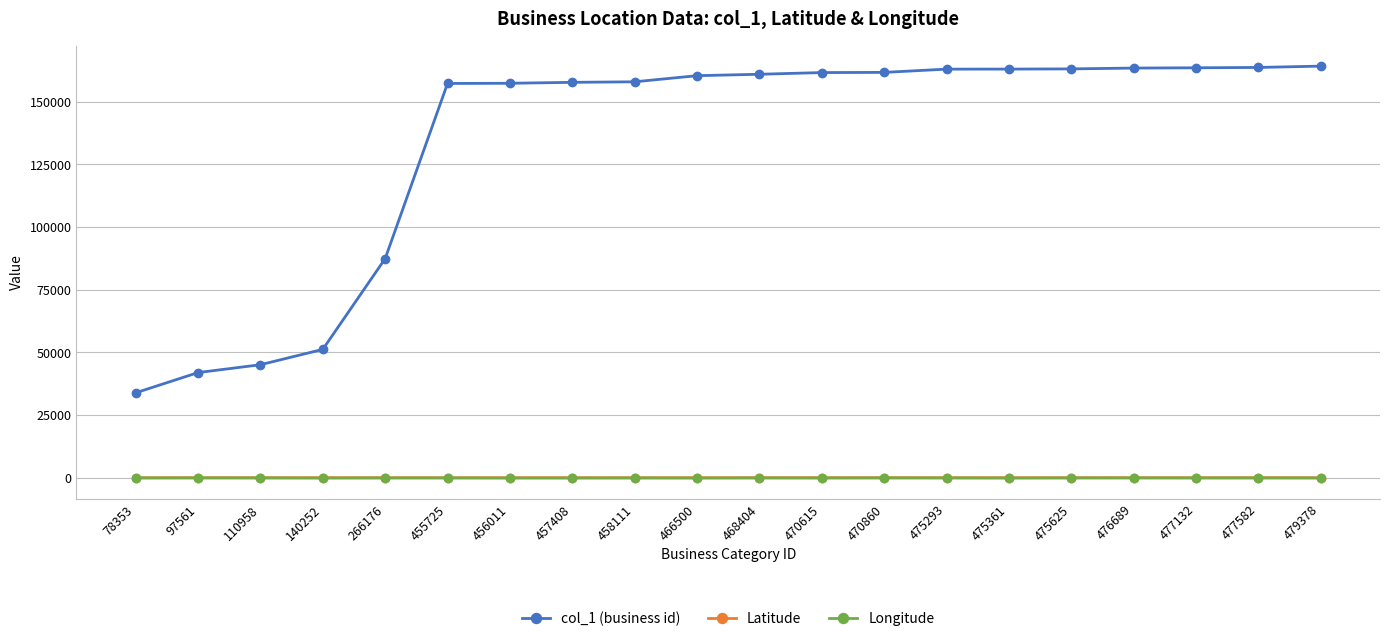

What is the sum of the Latitude values at 476689 and 97561?

82.8